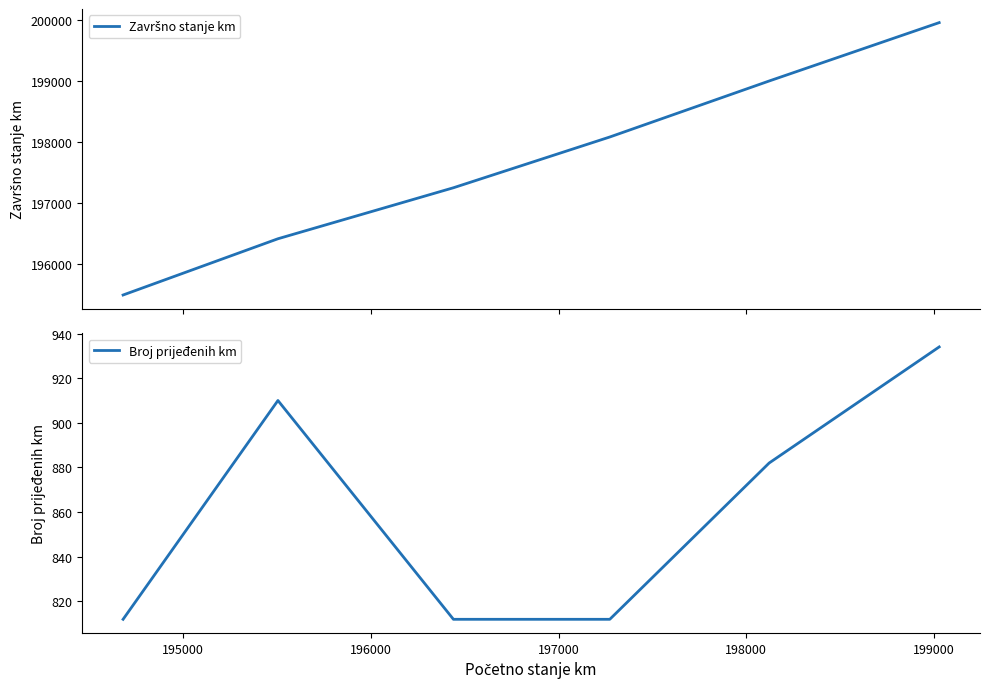

True or false: Završno stanje km and Broj prijeđenih km cross at least once.

False